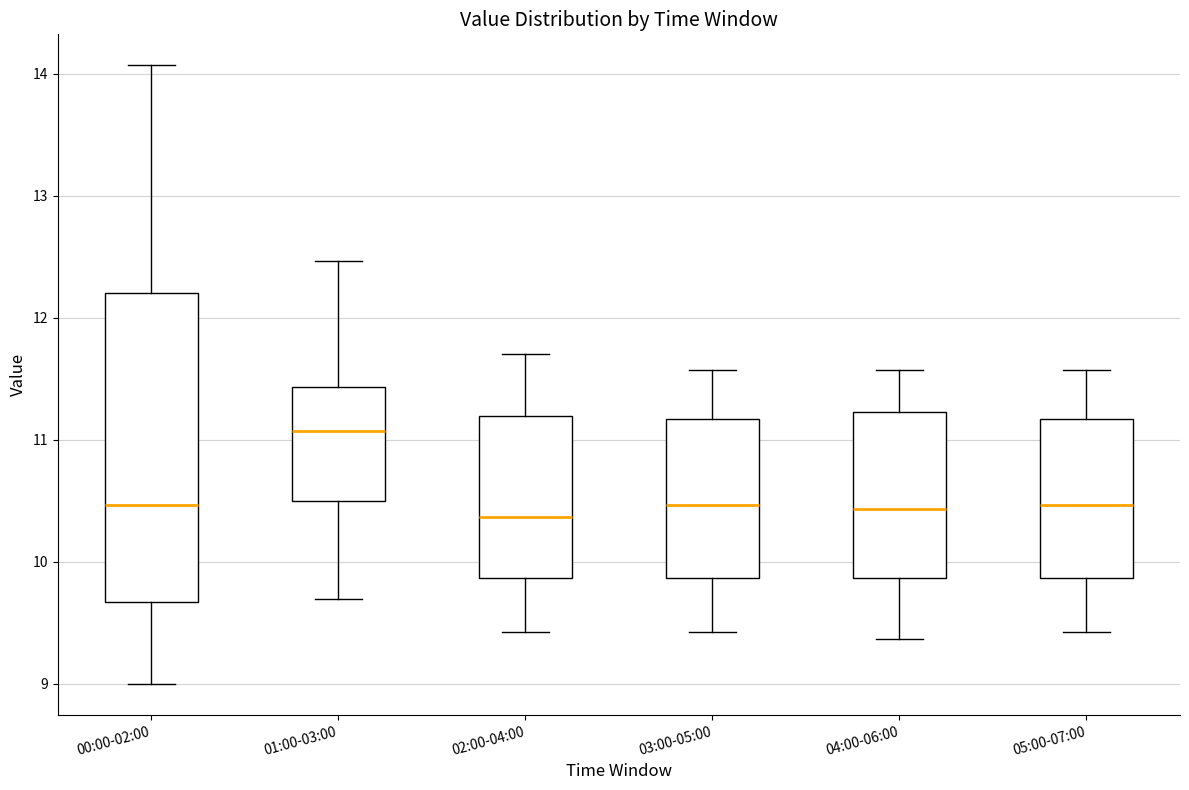

Reading left to right, transcribe this box plot: for each box, give where its median line is, the range the box spans, and where its two whiskers end, as read against the y-axis. The values are not printed on the chart, so give them approximately, as read against the axis.

00:00-02:00: median 10.5, box 9.7 to 12.2, whiskers 9.0 to 14.1
01:00-03:00: median 11.1, box 10.5 to 11.4, whiskers 9.7 to 12.5
02:00-04:00: median 10.4, box 9.9 to 11.2, whiskers 9.4 to 11.7
03:00-05:00: median 10.5, box 9.9 to 11.2, whiskers 9.4 to 11.6
04:00-06:00: median 10.4, box 9.9 to 11.2, whiskers 9.4 to 11.6
05:00-07:00: median 10.5, box 9.9 to 11.2, whiskers 9.4 to 11.6